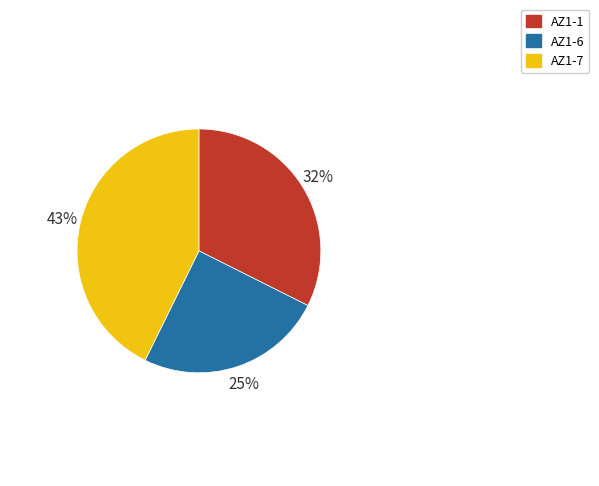

Does any single category account for the majority?

No